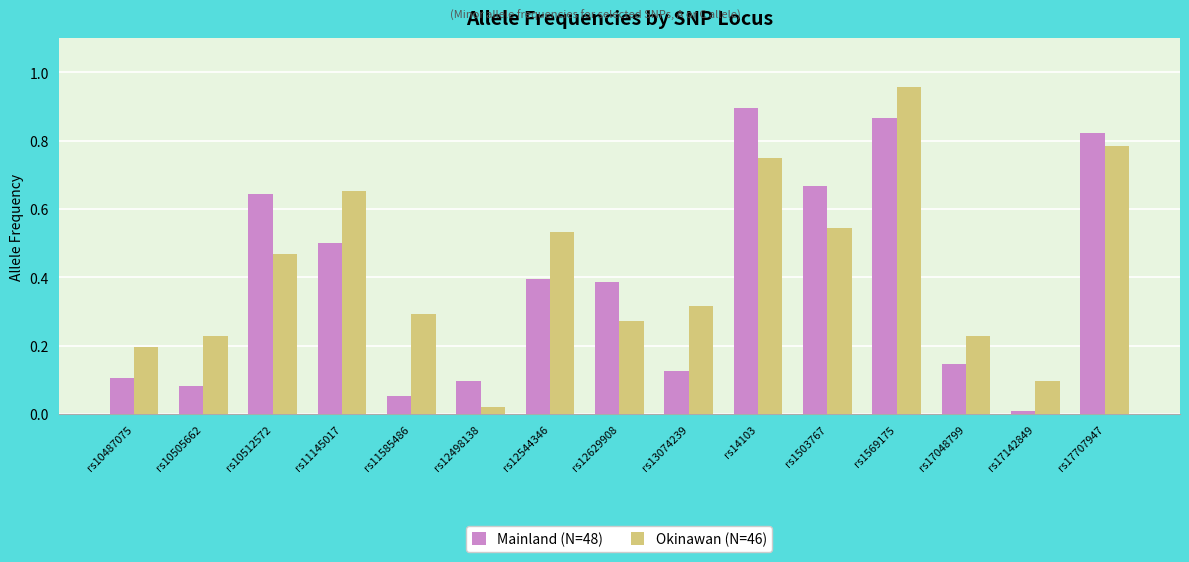

Rank the series by their maximum value, from highest to lowest.

Okinawan (N=46), Mainland (N=48)